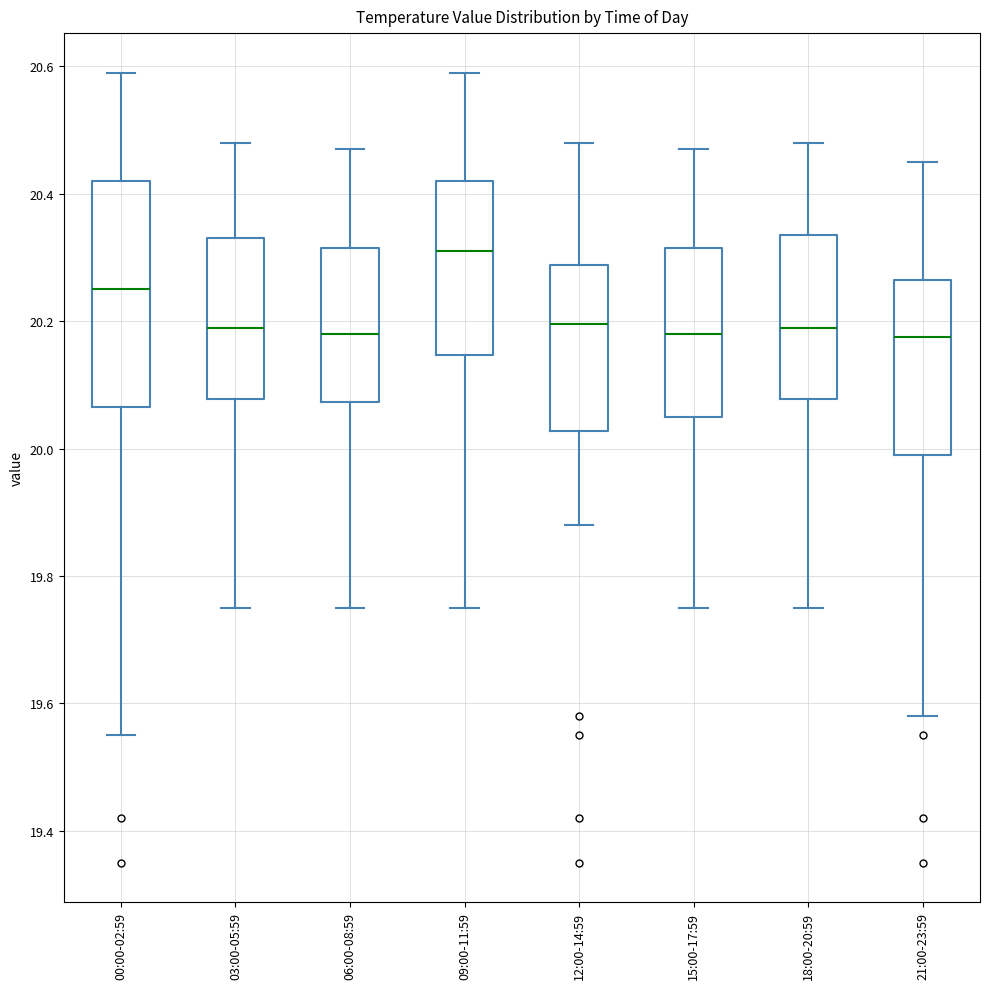

Reading left to right, read every box against the y-axis: the position of its median line, the range the box covers, and the ends of its whiskers. The values are not printed on the chart, so give them approximately, as read against the axis.

00:00-02:59: median 20.26, box 20.06 to 20.42, whiskers 19.56 to 20.60
03:00-05:59: median 20.20, box 20.08 to 20.34, whiskers 19.76 to 20.48
06:00-08:59: median 20.18, box 20.08 to 20.32, whiskers 19.76 to 20.48
09:00-11:59: median 20.32, box 20.14 to 20.42, whiskers 19.76 to 20.60
12:00-14:59: median 20.20, box 20.02 to 20.28, whiskers 19.88 to 20.48
15:00-17:59: median 20.18, box 20.06 to 20.32, whiskers 19.76 to 20.48
18:00-20:59: median 20.20, box 20.08 to 20.34, whiskers 19.76 to 20.48
21:00-23:59: median 20.18, box 20.00 to 20.26, whiskers 19.58 to 20.46